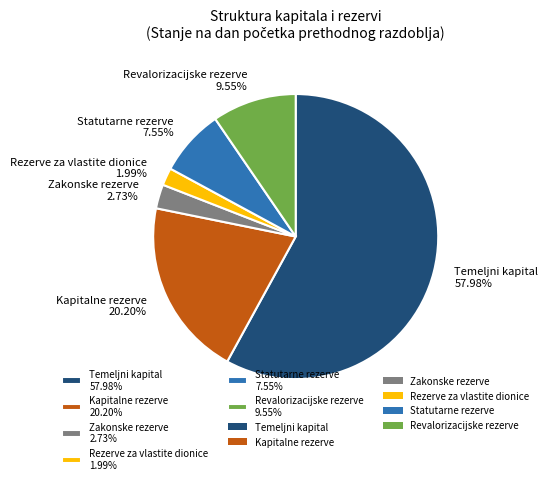

Combined, what portion of the pie is Zakonske rezerve and Rezerve za vlastite dionice?

4.7%